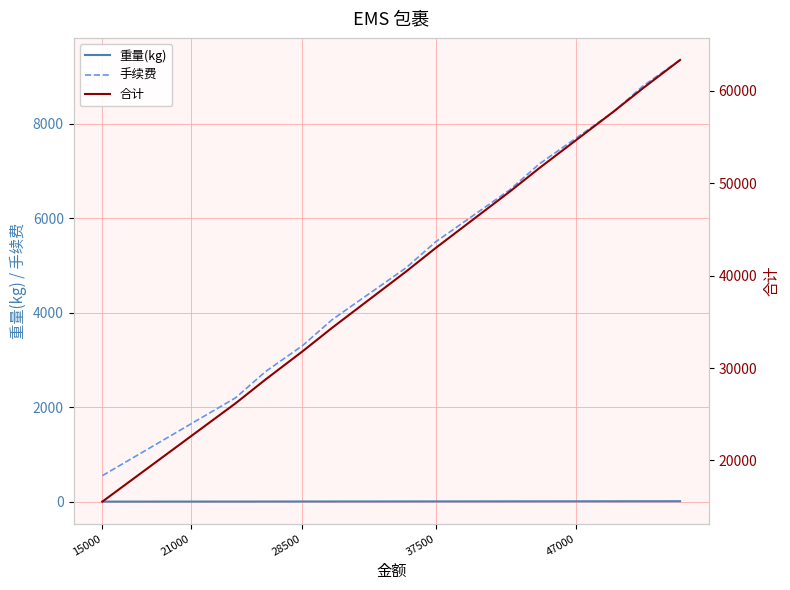

True or false: 手续费 and 重量(kg) intersect in this chart.

False